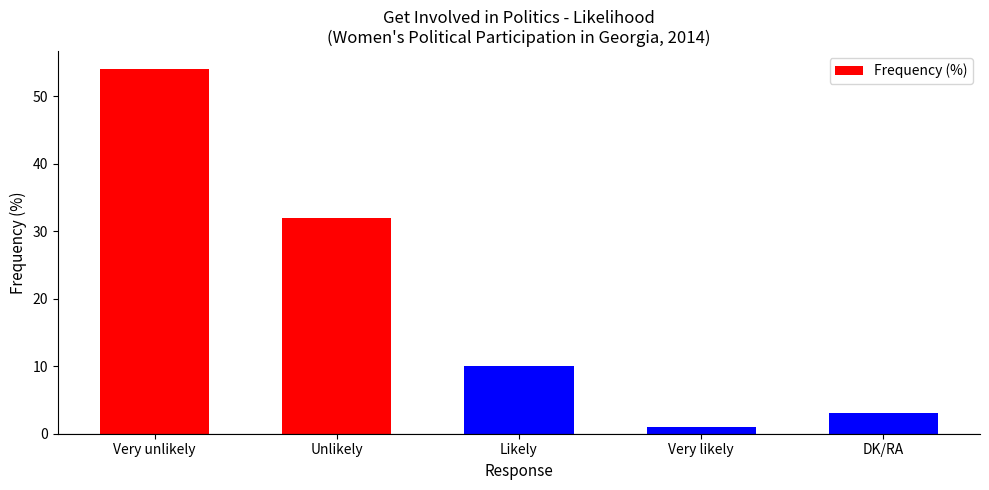

Reading left to right, transcribe all the data shown in this chart.

Very unlikely=54	Unlikely=32	Likely=10	Very likely=1	DK/RA=3